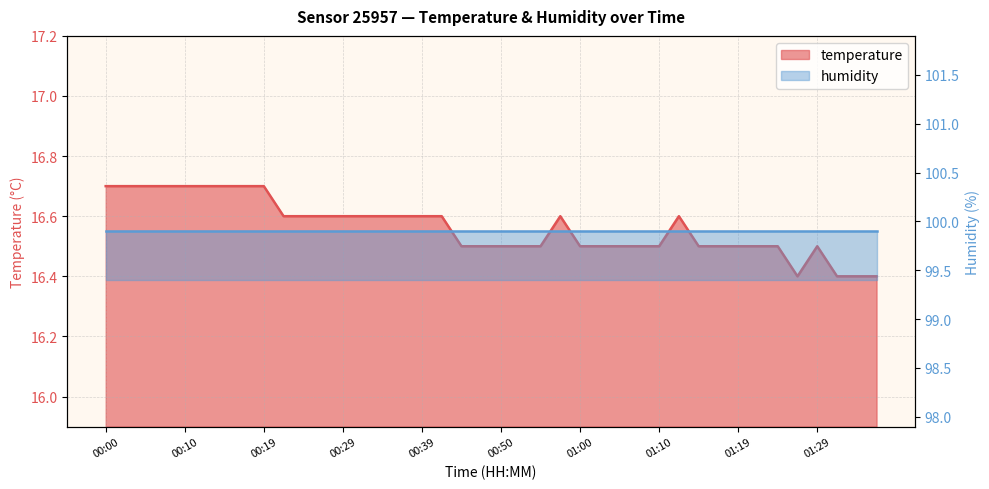

True or false: the data shows 16.5 at 01:02.

True